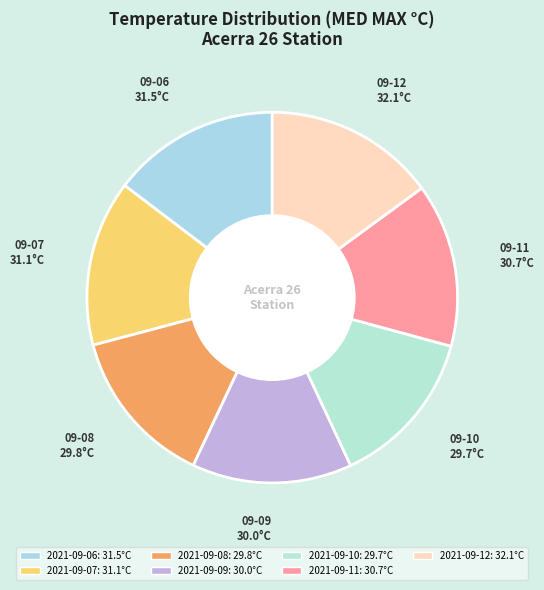

Rank the categories by value from lowest to highest.

2021-09-10, 2021-09-08, 2021-09-09, 2021-09-11, 2021-09-07, 2021-09-06, 2021-09-12